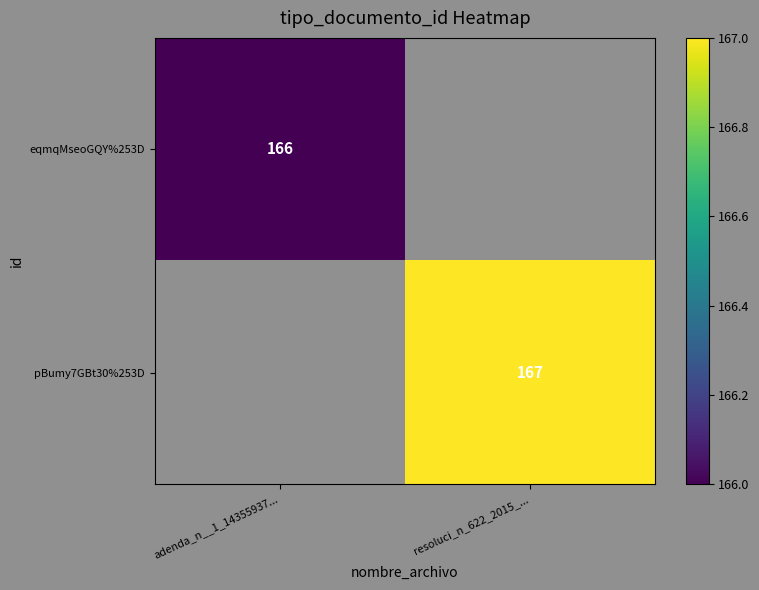

The pBumy7GBt30%253D series shows 266.4 at resoluci_n_622_2015_.... True or false?

False